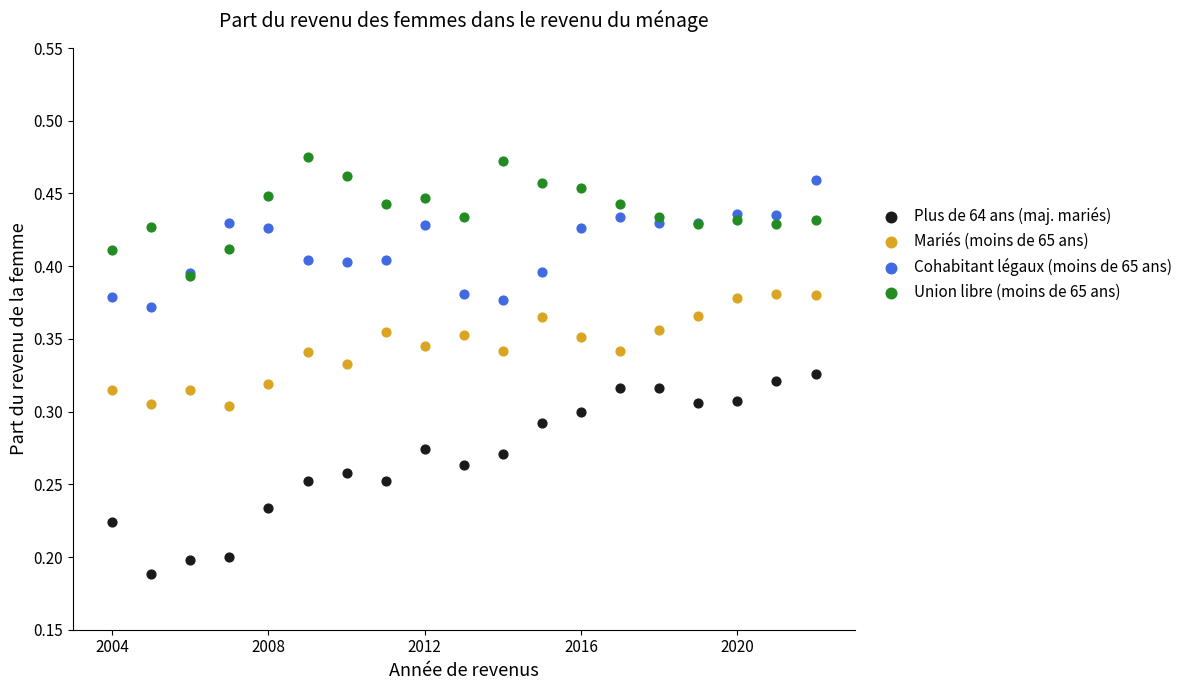

What are all the series names shown in the legend?

Plus de 64 ans (maj. mariés), Mariés (moins de 65 ans), Cohabitant légaux (moins de 65 ans), Union libre (moins de 65 ans)